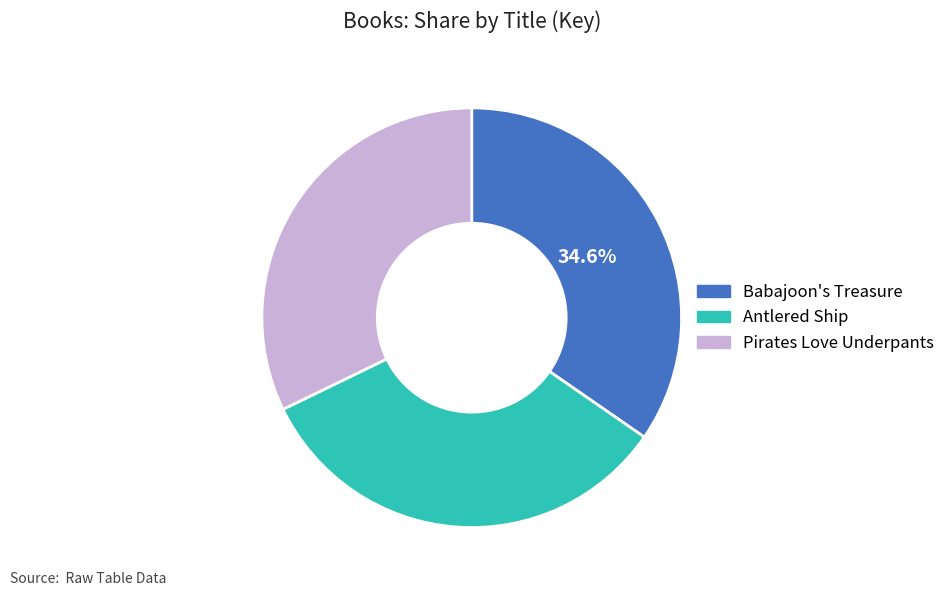

To the nearest percent, what is the average slice percentage?

33%